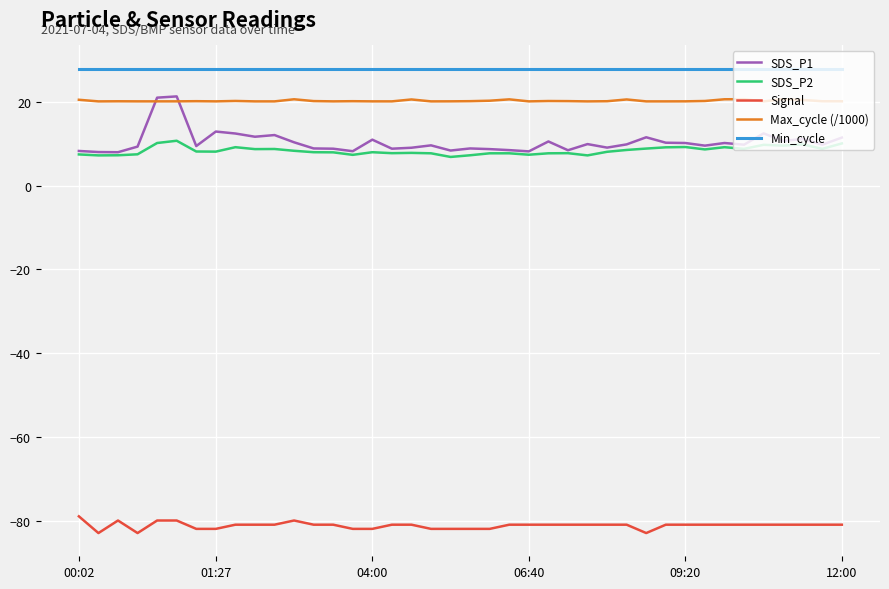

True or false: Max_cycle (/1000) and Signal cross at least once.

False